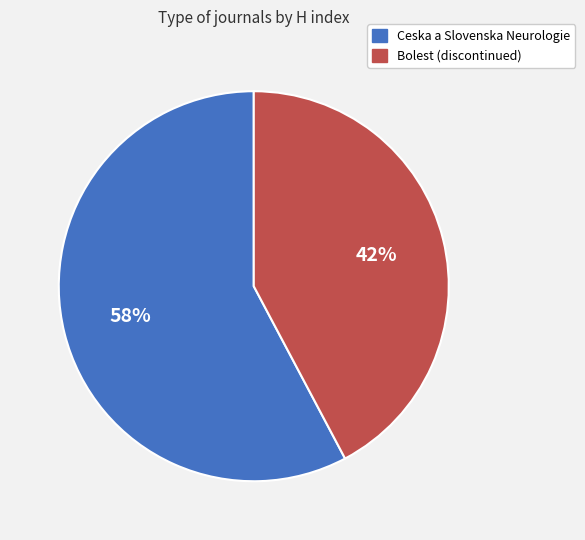

Does Ceska a Slovenska Neurologie represent more than half of the total?

Yes